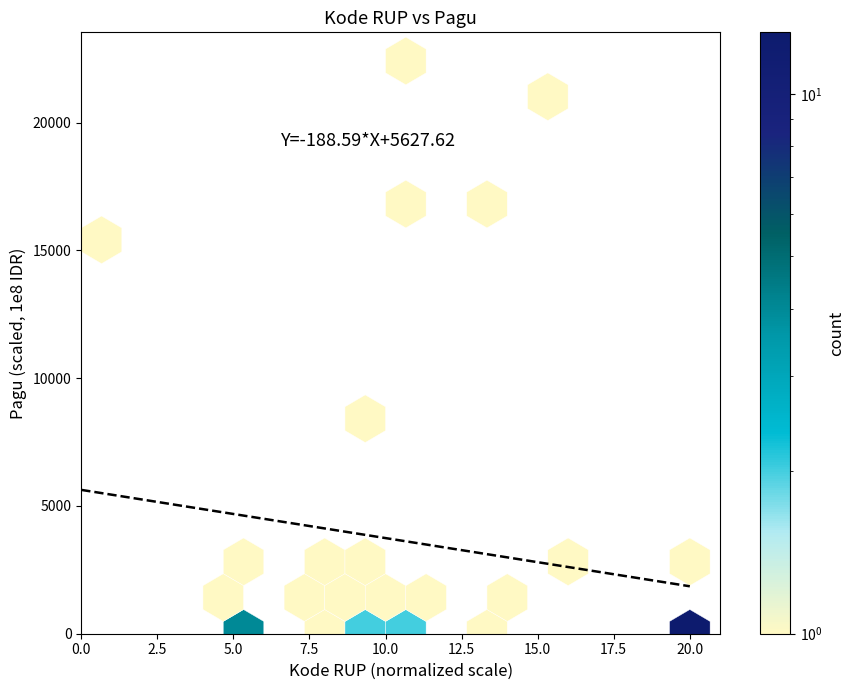

What Y value in the scatter plot is closest to 11211?

8998.8